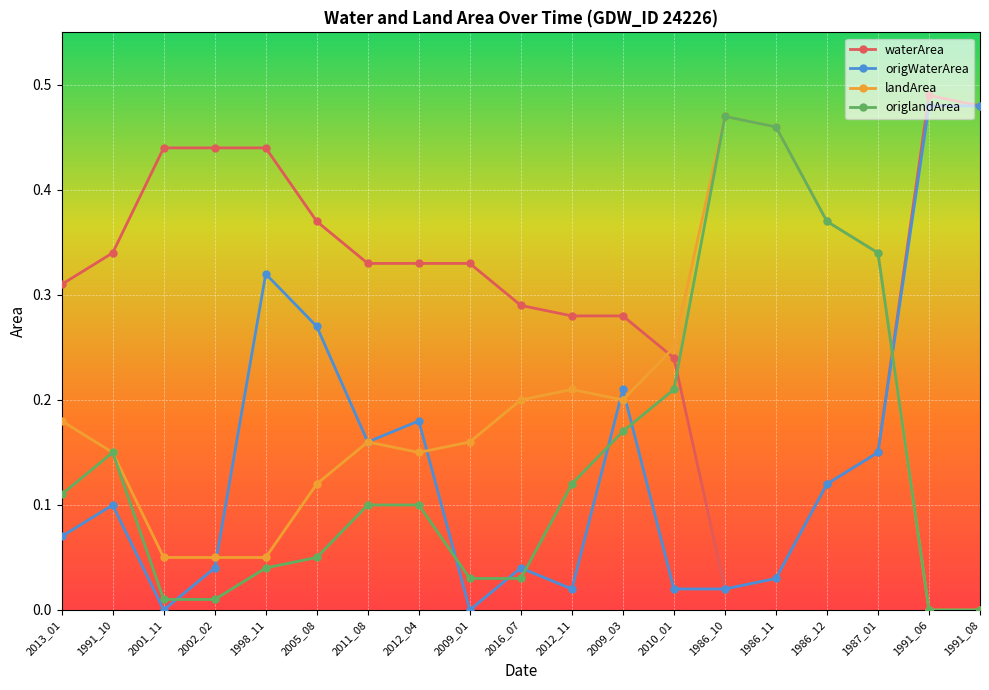

What is the label of the 11th point from the left?

2012_11